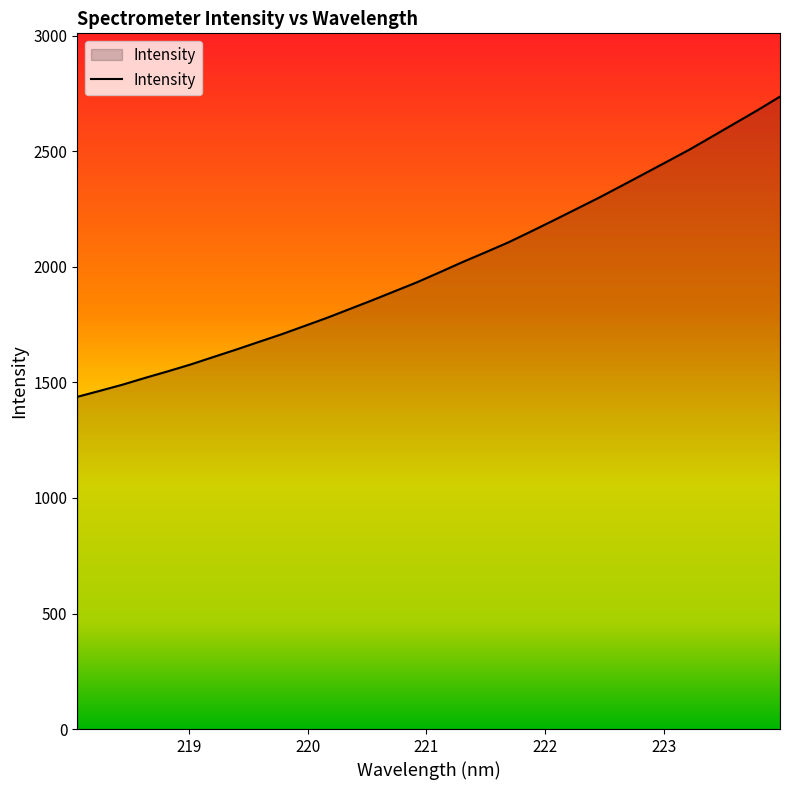

What is the minimum value shown in the chart?

1437.7